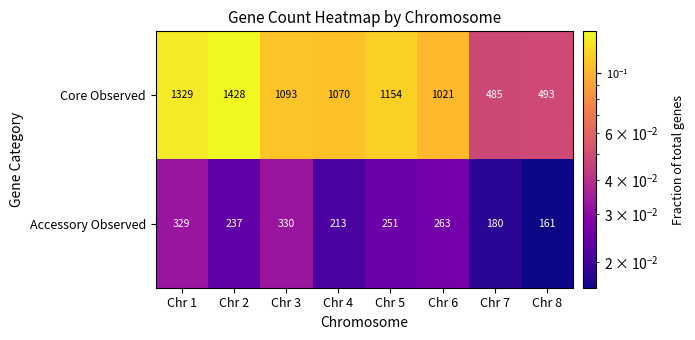

The value of Core Observed at Chr 7 is 652. True or false?

False